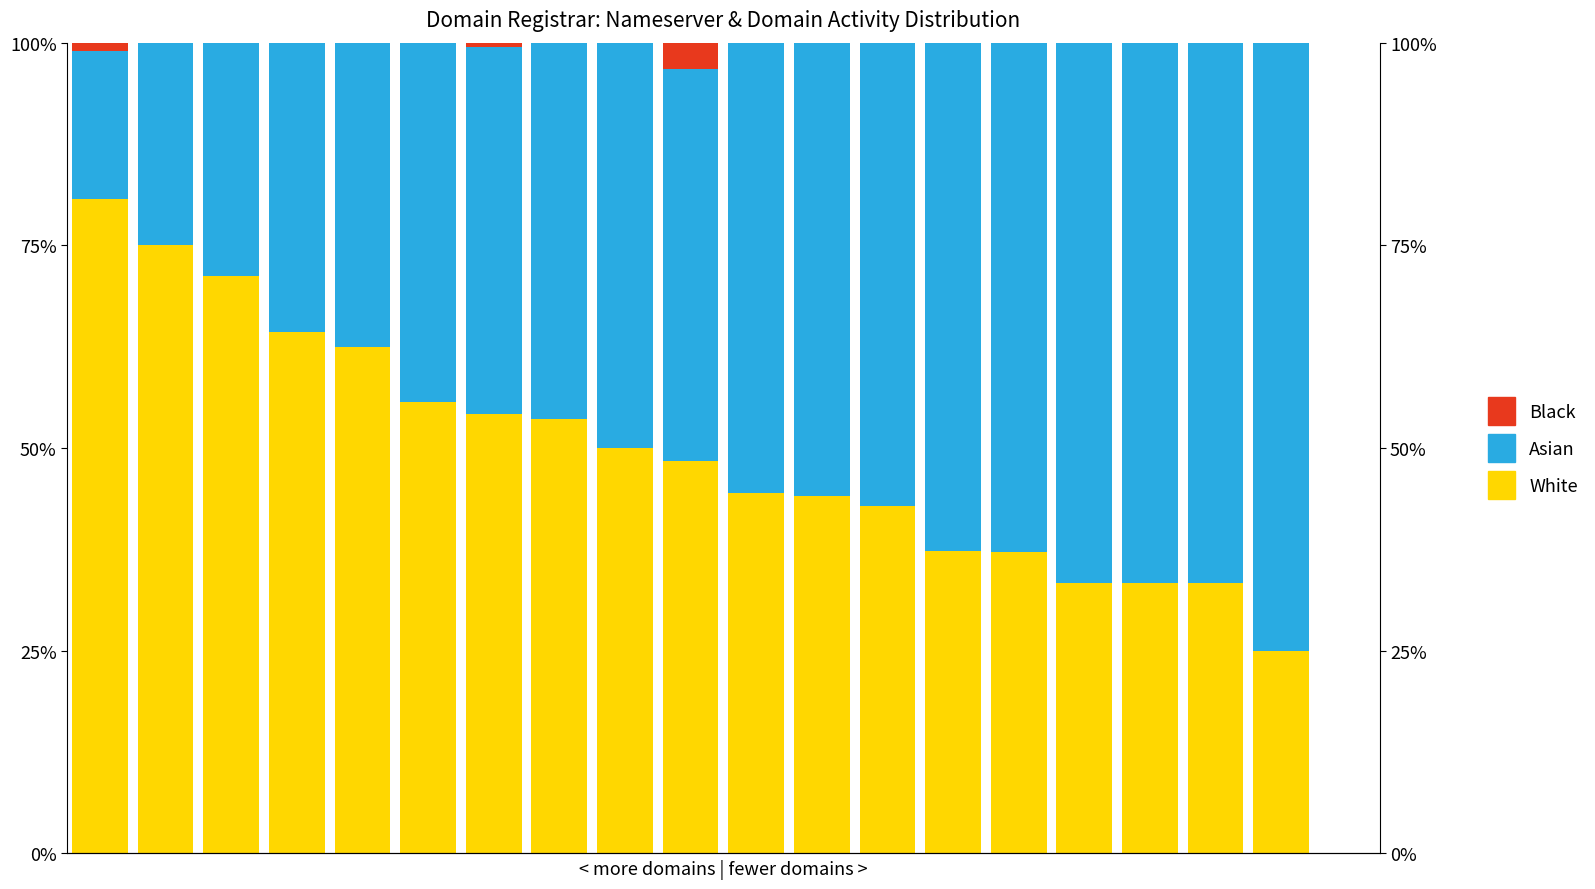

What value does the Asian series have at 1?

25.0